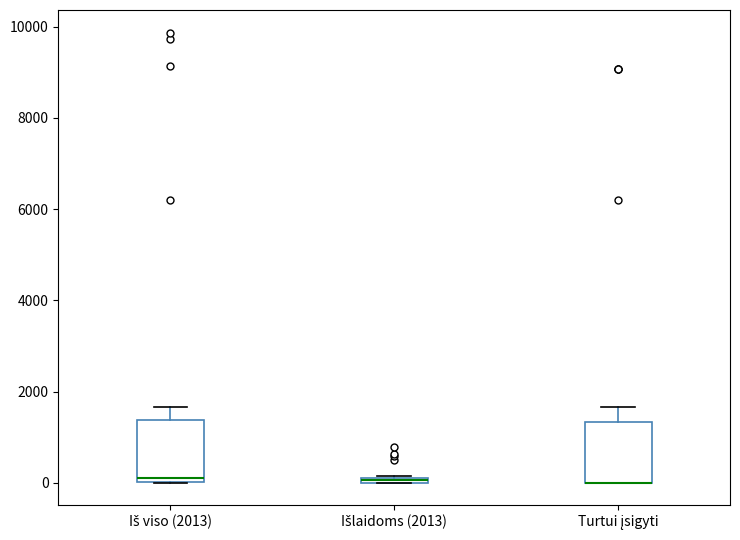

Where is the lower edge of the box for Išlaidoms (2013) on the y-axis? The values are not printed on the chart, so give them approximately, as read against the axis.

0